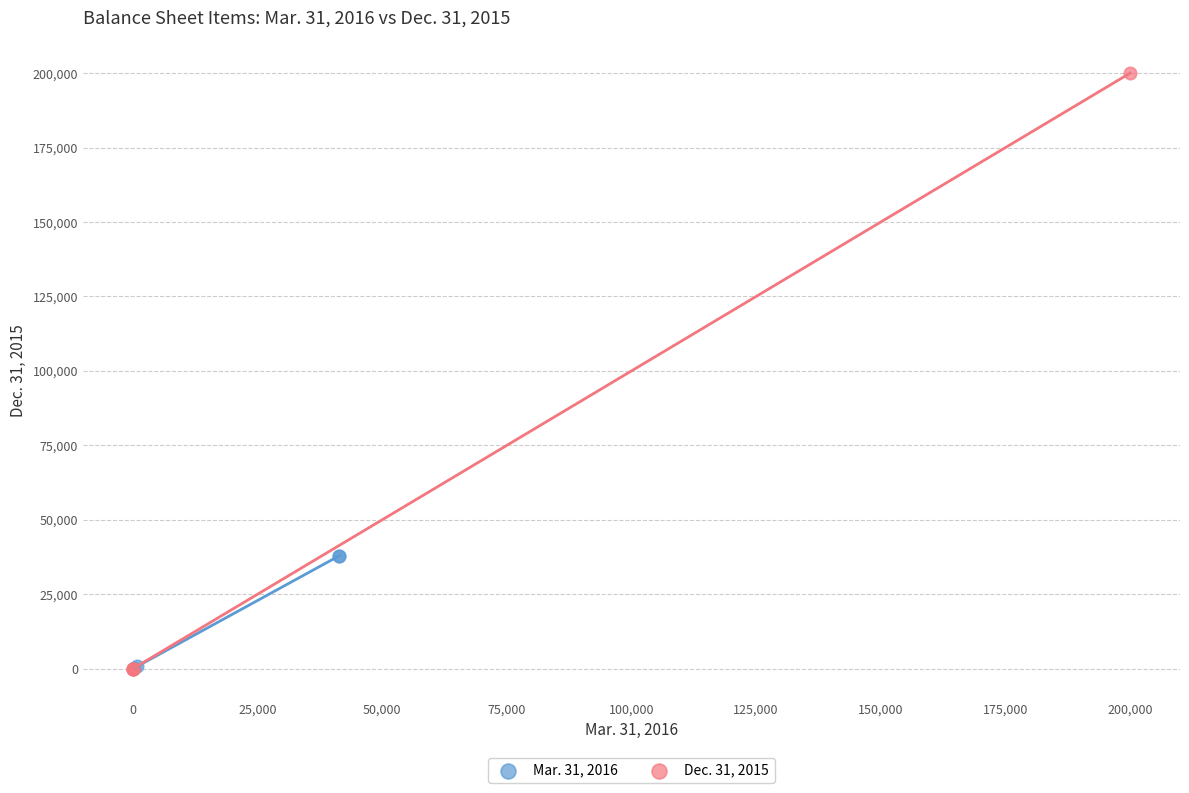

Which series contains the highest Y value?

Dec. 31, 2015